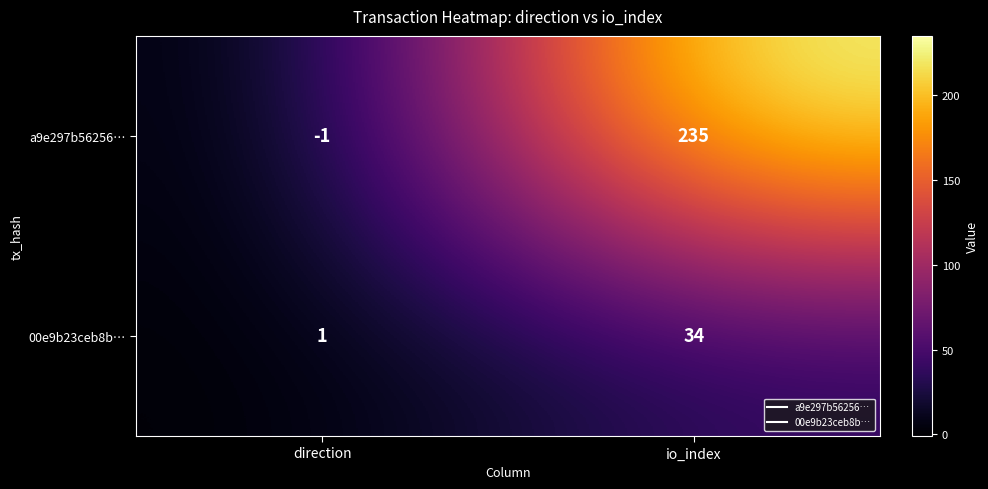

Where is a9e297b56256… nearest to the value 117?

direction